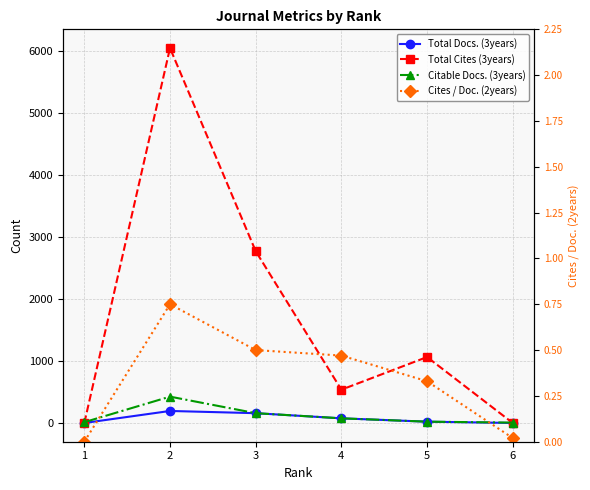

Does the chart display data point markers on the line(s)?

Yes